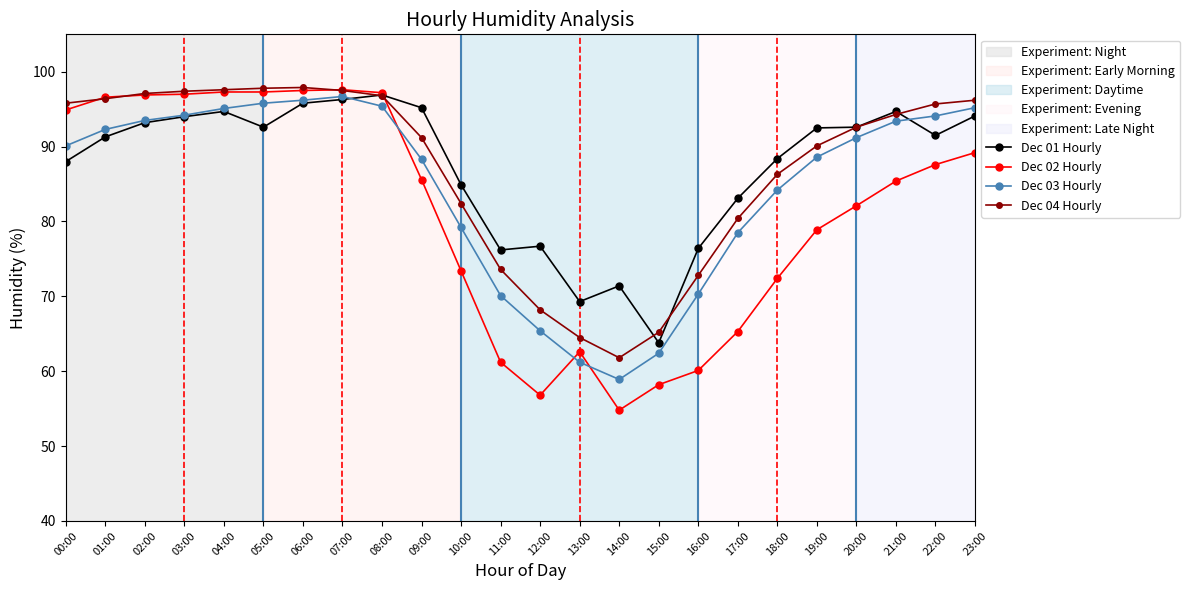

What is the average value of the Dec 03 Hourly series?

84.6